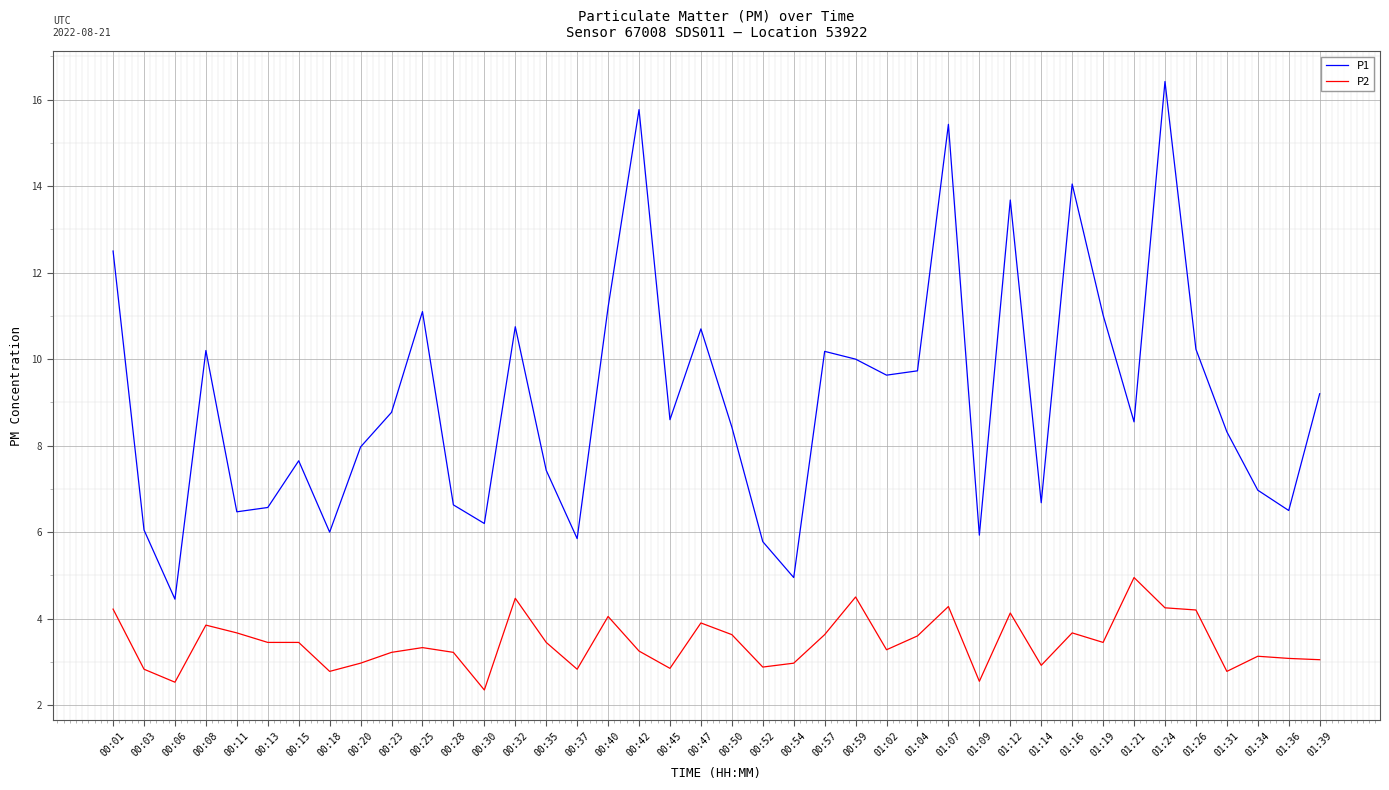

What is the lowest value of the P2 series?

2.4